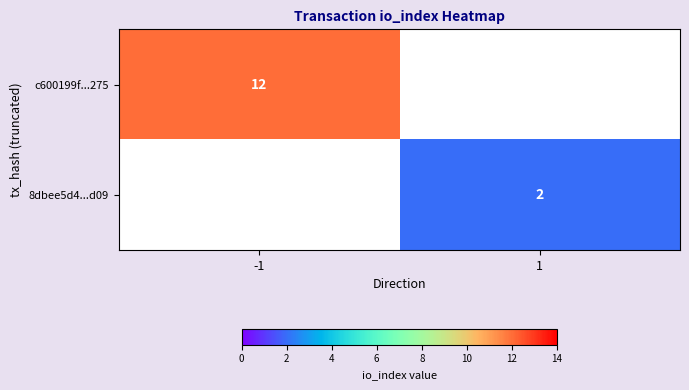

At which category does the chart reach its peak across all series?

-1